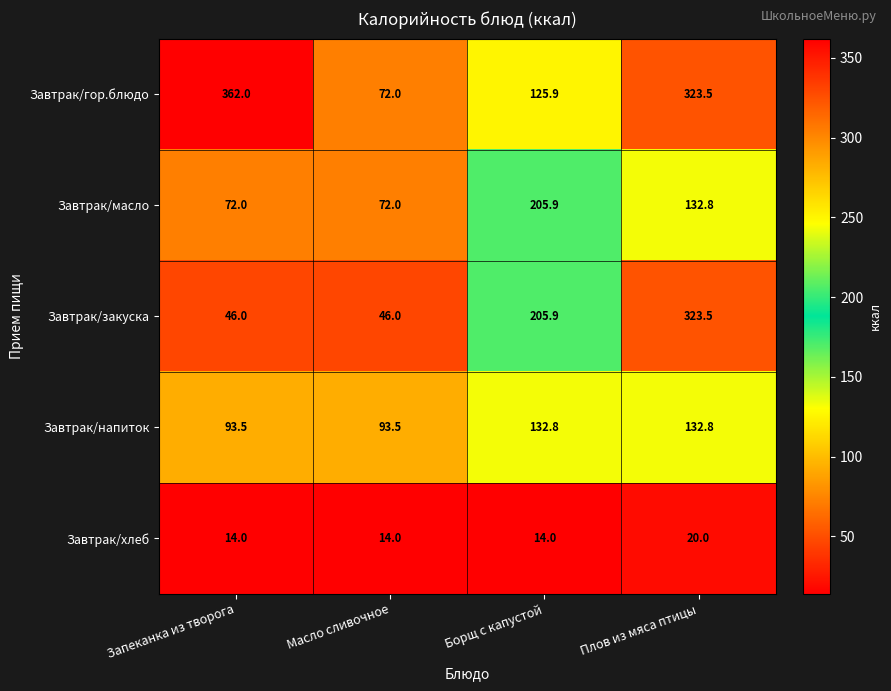

Reading left to right, what are all the values shown in this chart?

Завтрак/гор.блюдо: Запеканка из творога=362.0	Масло сливочное=72.0	Борщ с капустой=125.9	Плов из мяса птицы=323.5
Завтрак/масло: Запеканка из творога=72.0	Масло сливочное=72.0	Борщ с капустой=205.9	Плов из мяса птицы=132.8
Завтрак/закуска: Запеканка из творога=46.0	Масло сливочное=46.0	Борщ с капустой=205.9	Плов из мяса птицы=323.5
Завтрак/напиток: Запеканка из творога=93.5	Масло сливочное=93.5	Борщ с капустой=132.8	Плов из мяса птицы=132.8
Завтрак/хлеб: Запеканка из творога=14.0	Масло сливочное=14.0	Борщ с капустой=14.0	Плов из мяса птицы=20.0